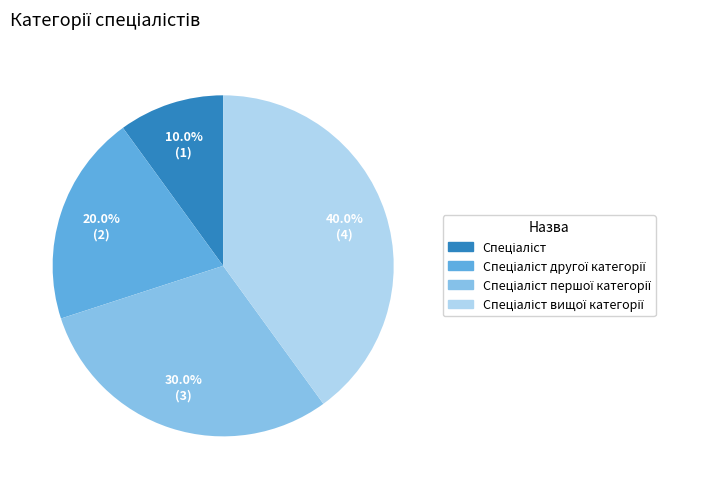

Is there a majority slice in this chart?

No